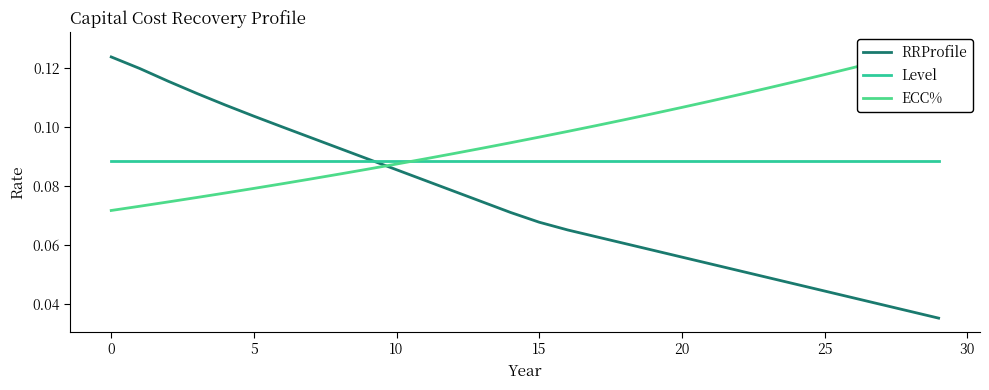

What is the highest value of the ECC% series?

0.1